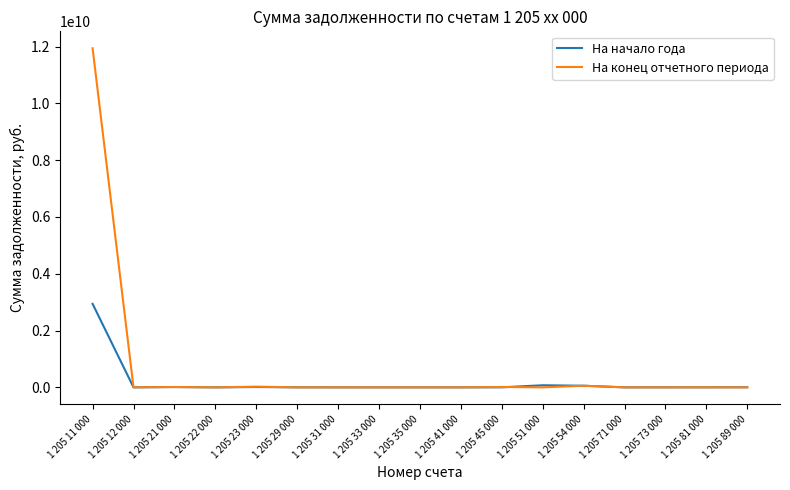

The На начало года series shows 4797126.9 at 1 205 89 000. True or false?

True